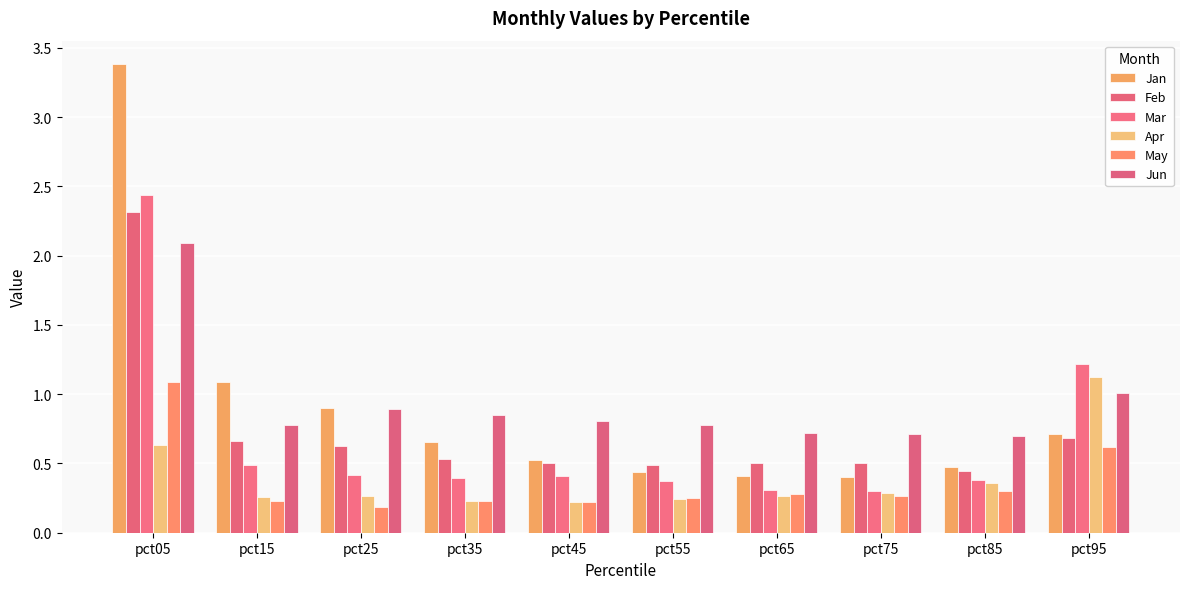

Is the value of Mar at pct55 greater than the value of May at pct85?

Yes